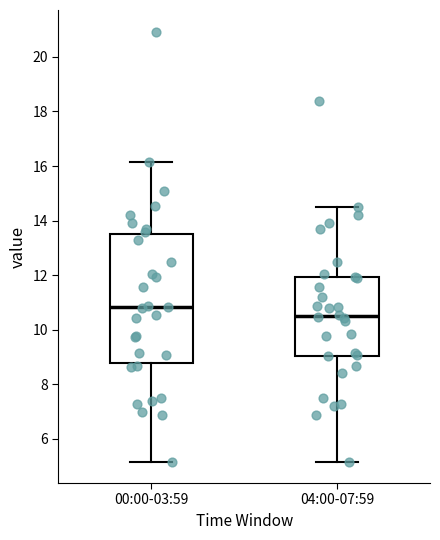

Which box has the lowest median line?

04:00-07:59